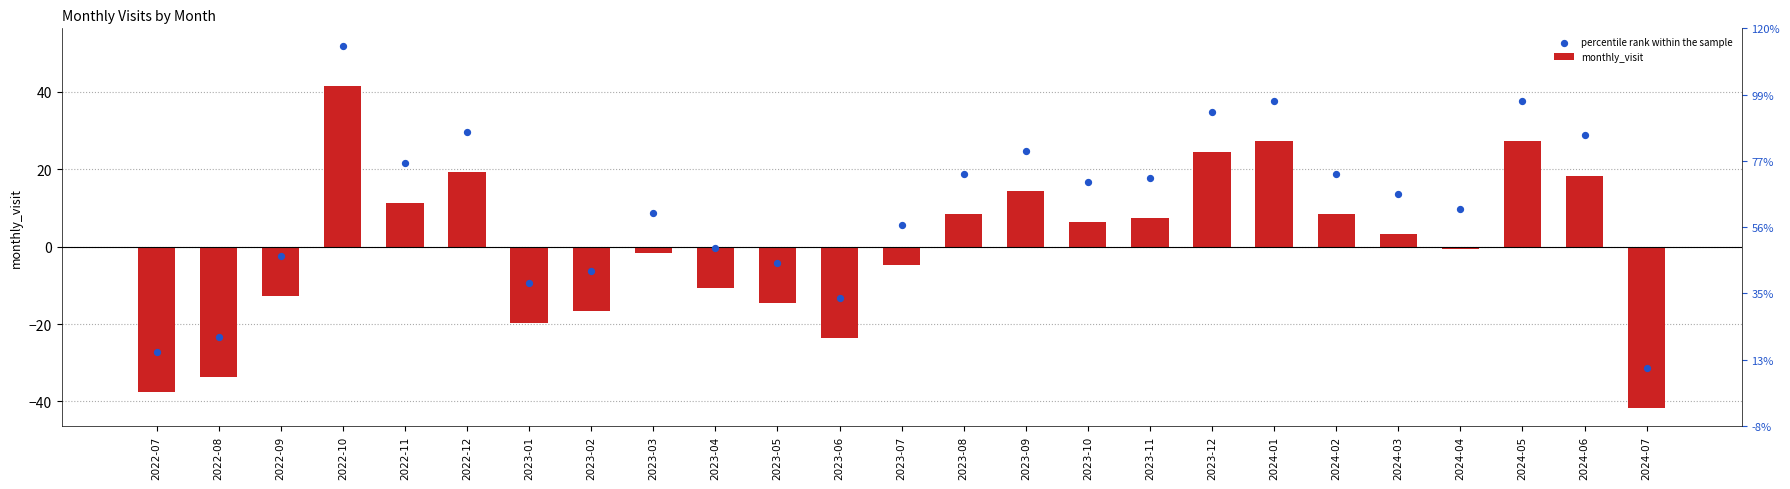

What is the total value across all series at 2024-05?

65.1